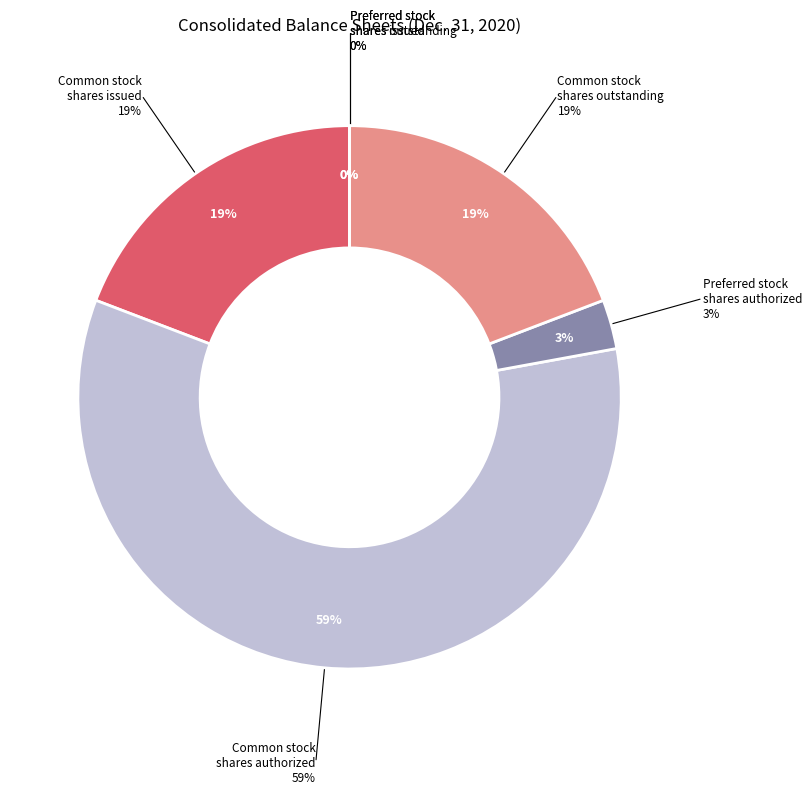

Which slice represents more than half of the pie?

Common stock, shares authorized